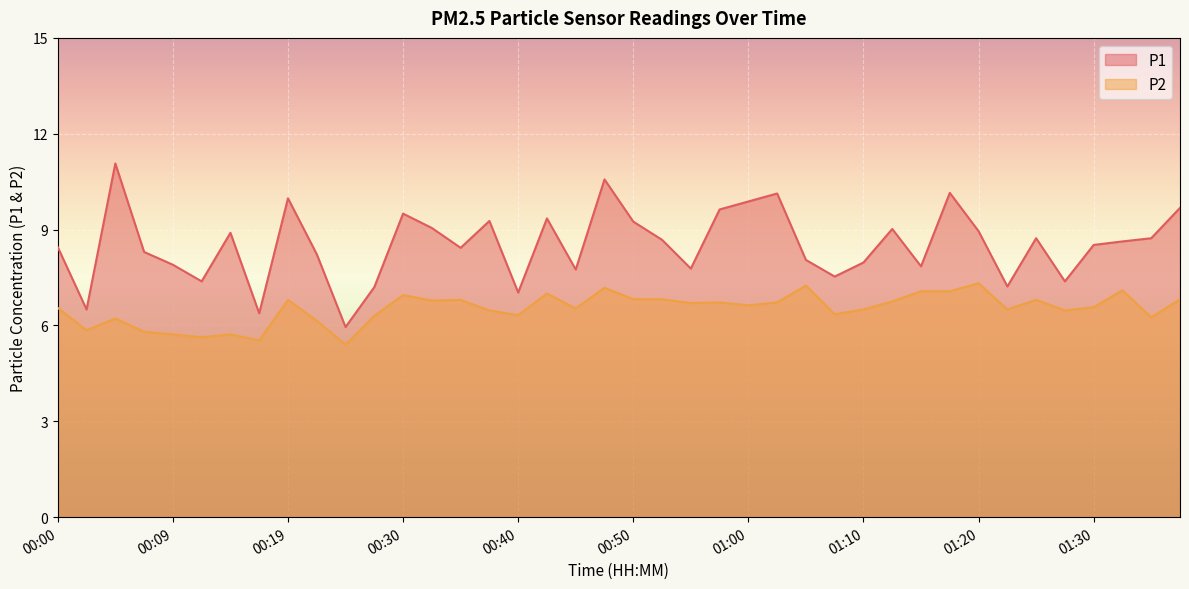

How many lines are shown in the chart?

2